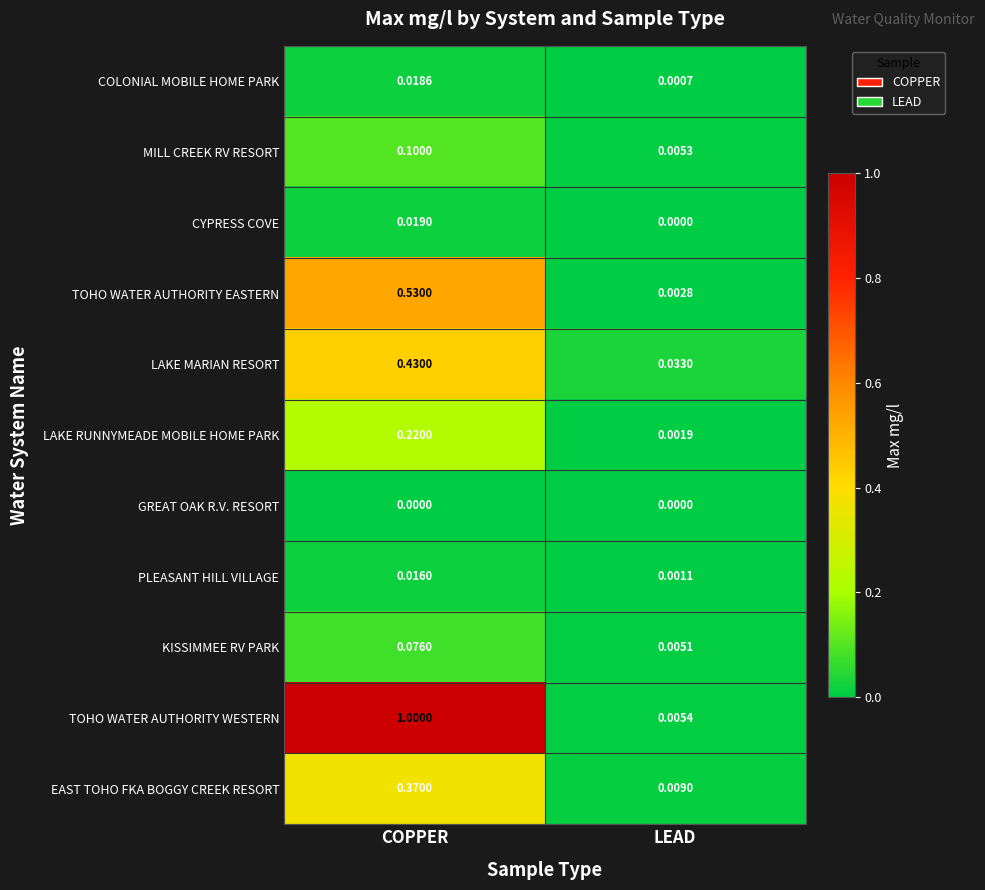

Which category has the lowest value in the LAKE RUNNYMEADE MOBILE HOME PARK series?

LEAD